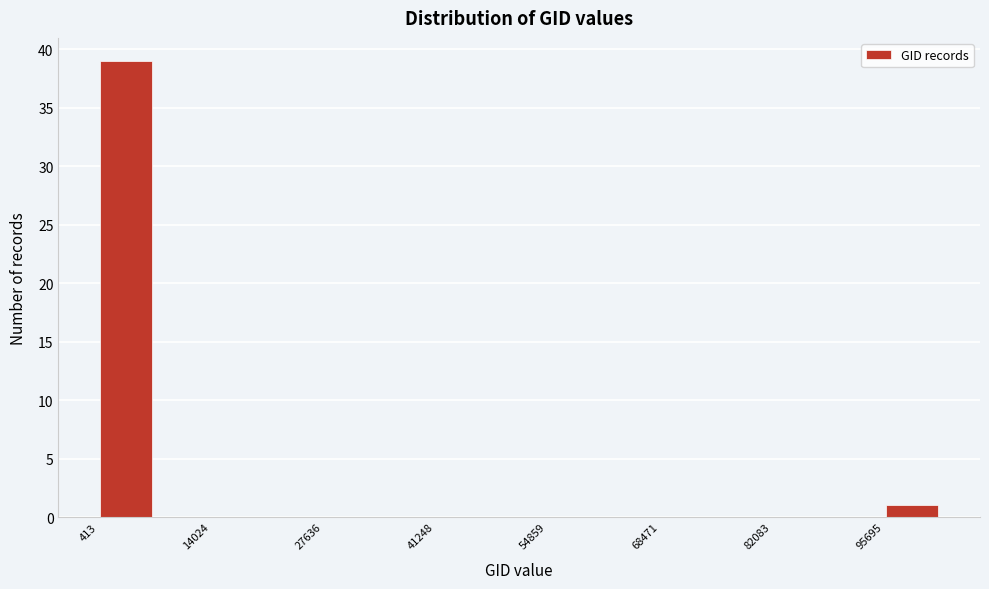

Around what value on the x-axis is the tallest bar? Give the approximate position of its centre, as read against the axis.

4000